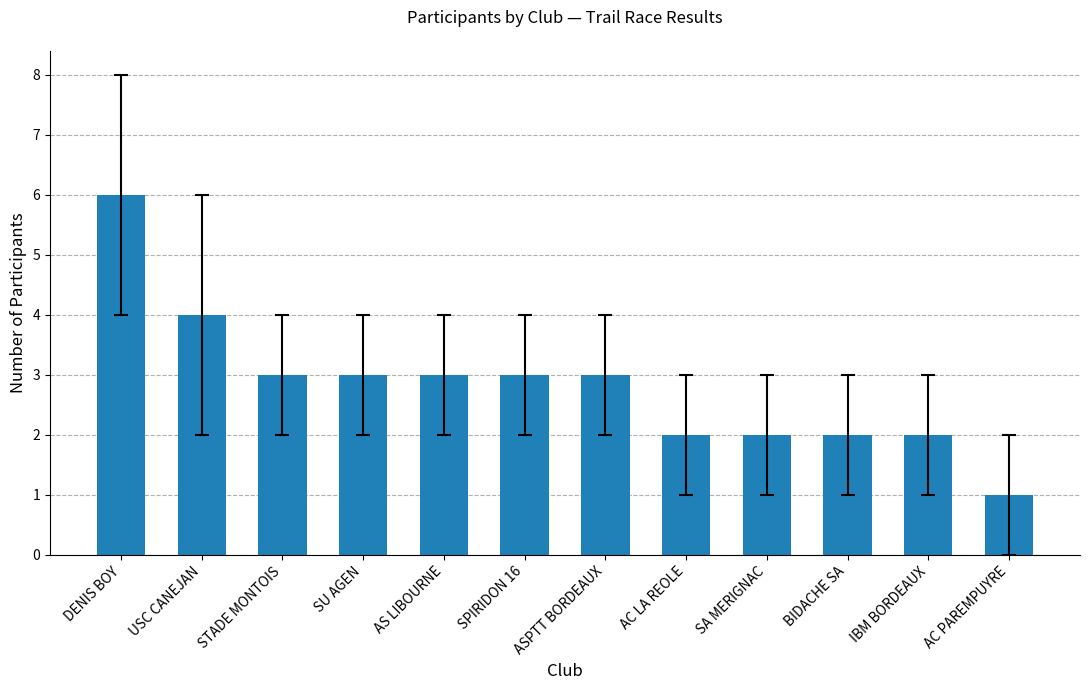

How many distinct data groups are displayed?

1